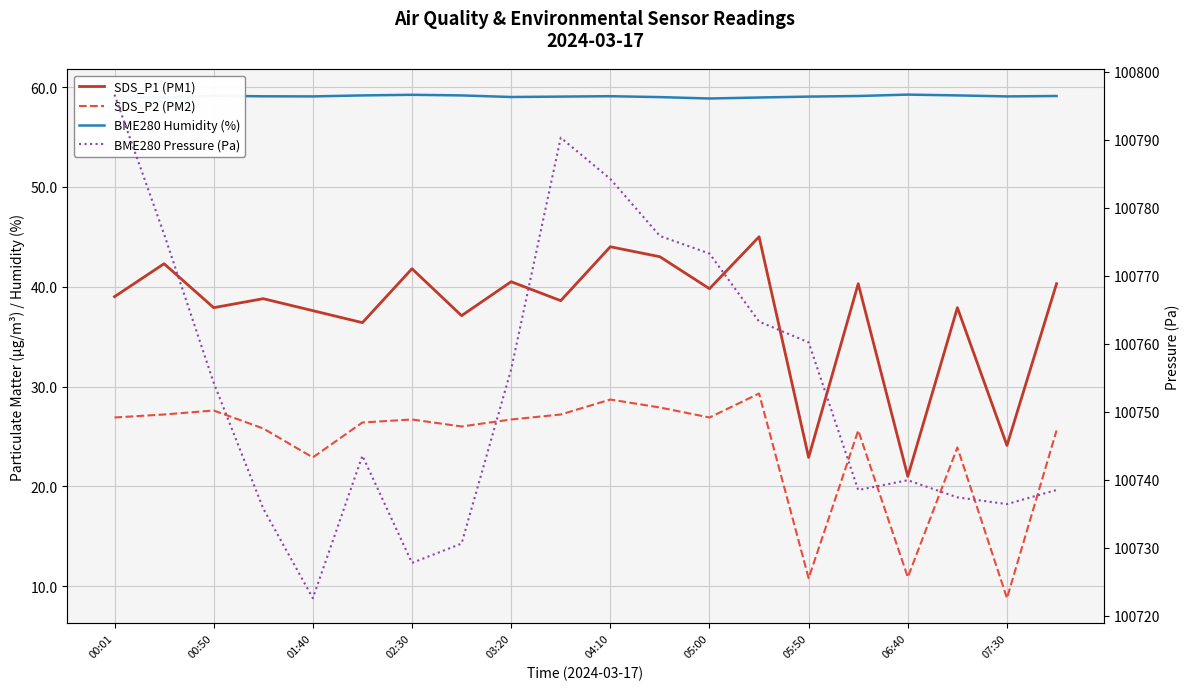

Between 18 and 19, which series saw the biggest shift?

SDS_P2 (PM2)